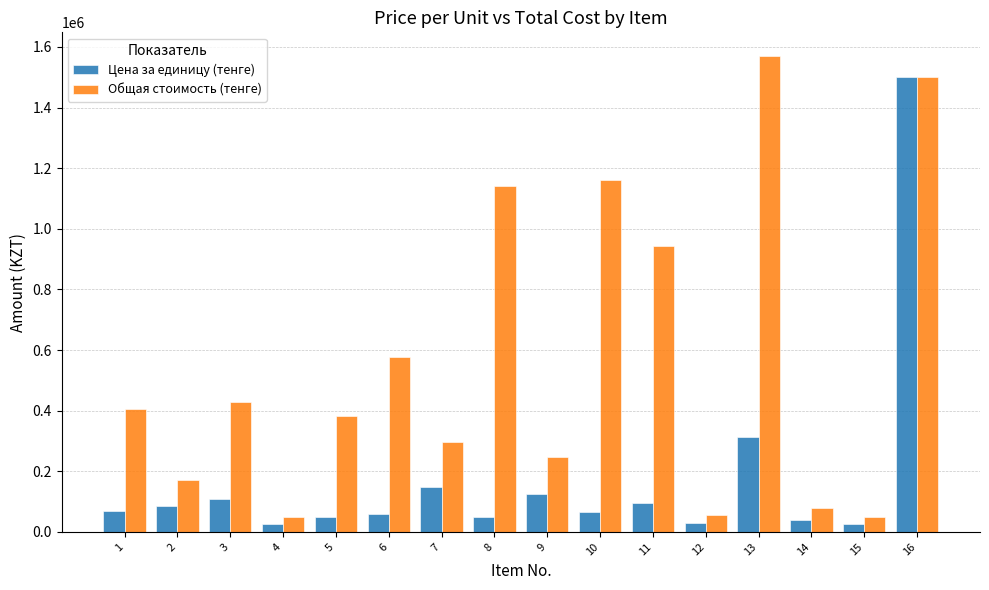

At which label is Общая стоимость (тенге) closest to 809729?

11